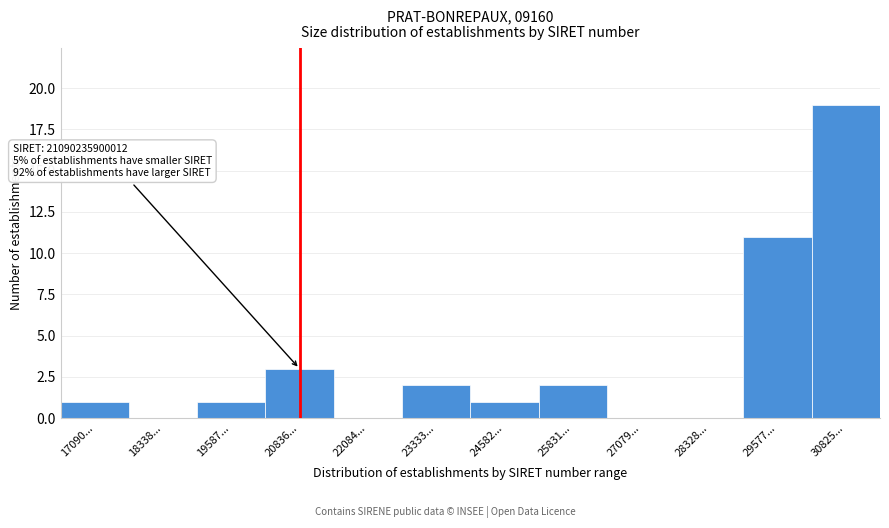

Reading right to left, what are all the values shown in this chart?

30825...=19	29577...=11	28328...=0	27079...=0	25831...=2	24582...=1	23333...=2	22084...=0	20836...=3	19587...=1	18338...=0	17090...=1